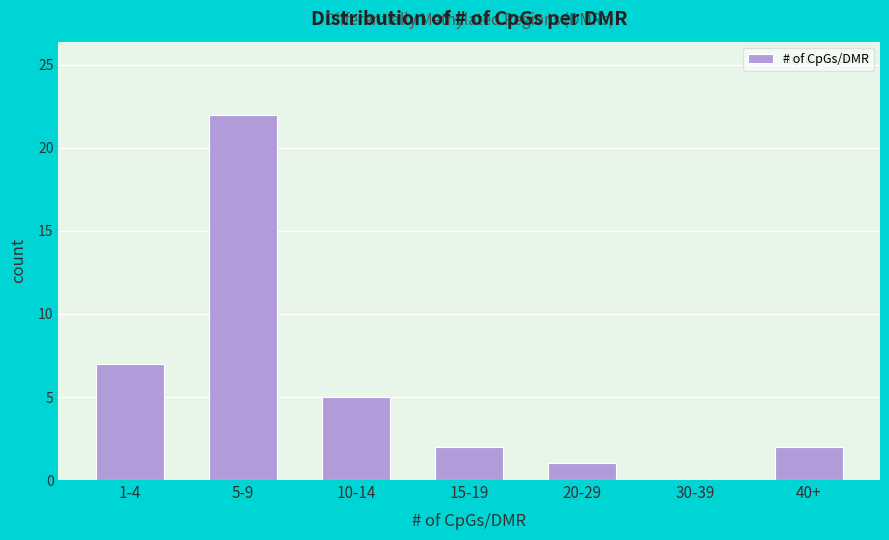

Reading right to left, what are all the values shown in this chart?

40+=2	30-39=0	20-29=1	15-19=2	10-14=5	5-9=22	1-4=7